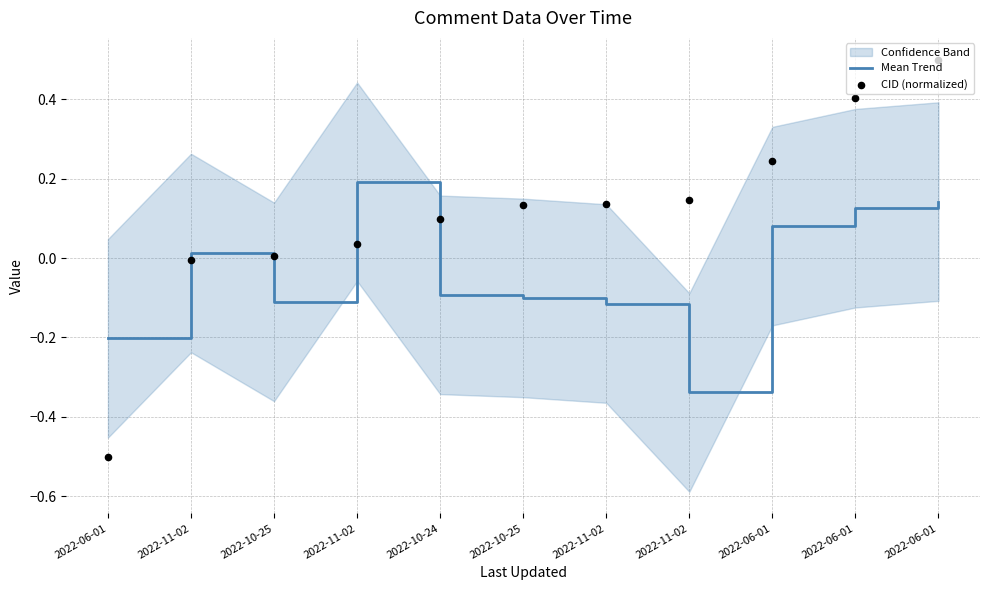

Which series contains the lowest Y value?

CID (normalized)